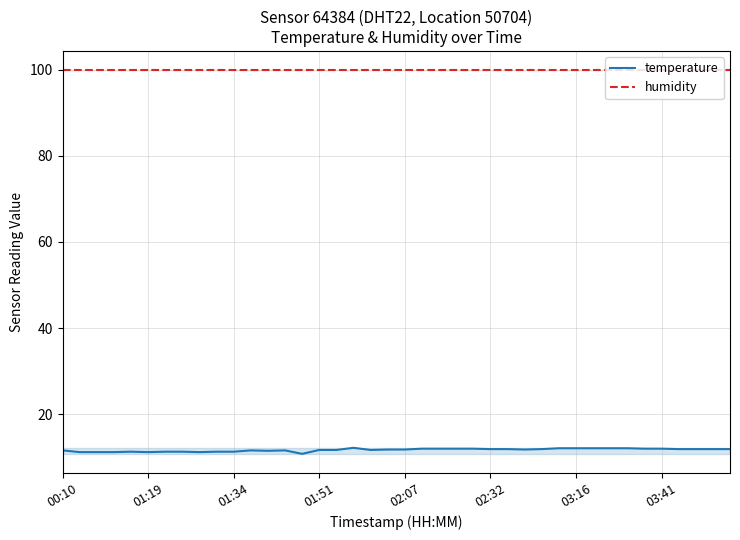

How many lines are shown in the chart?

2